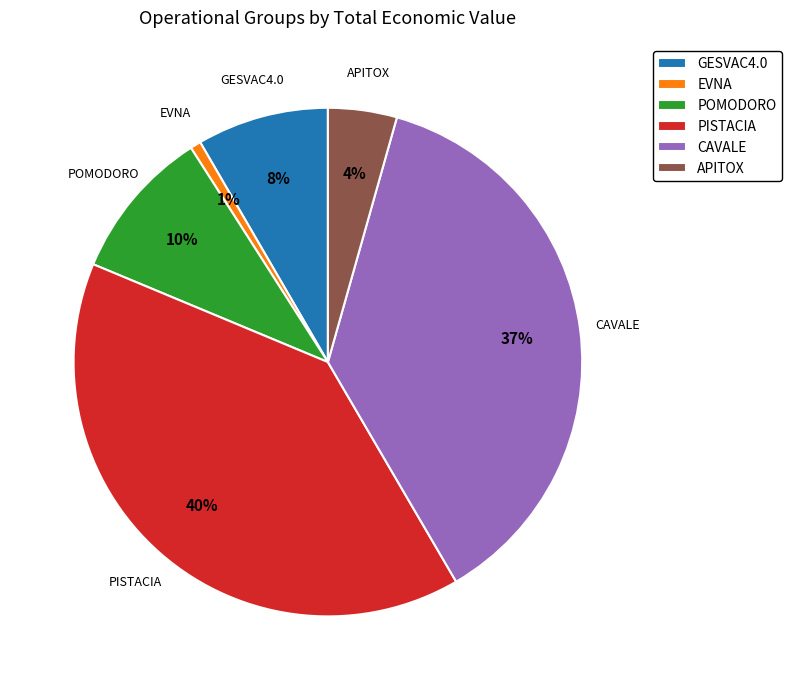

Which category has the smallest portion of the pie?

EVNA